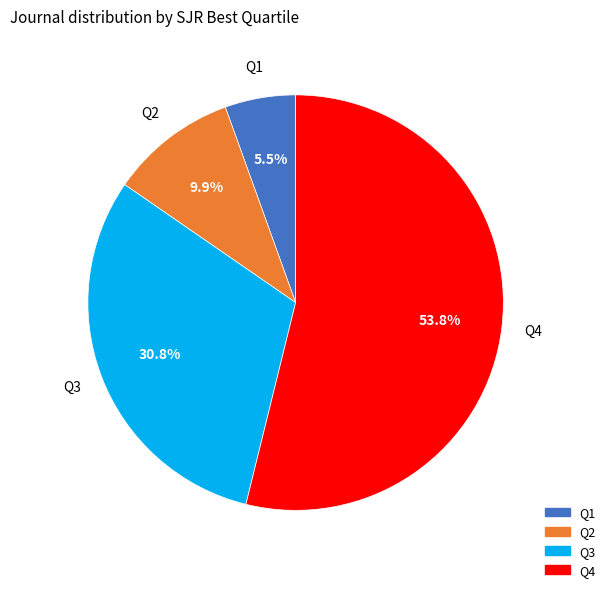

Do Q4 and Q3 together represent more than half of the pie?

Yes